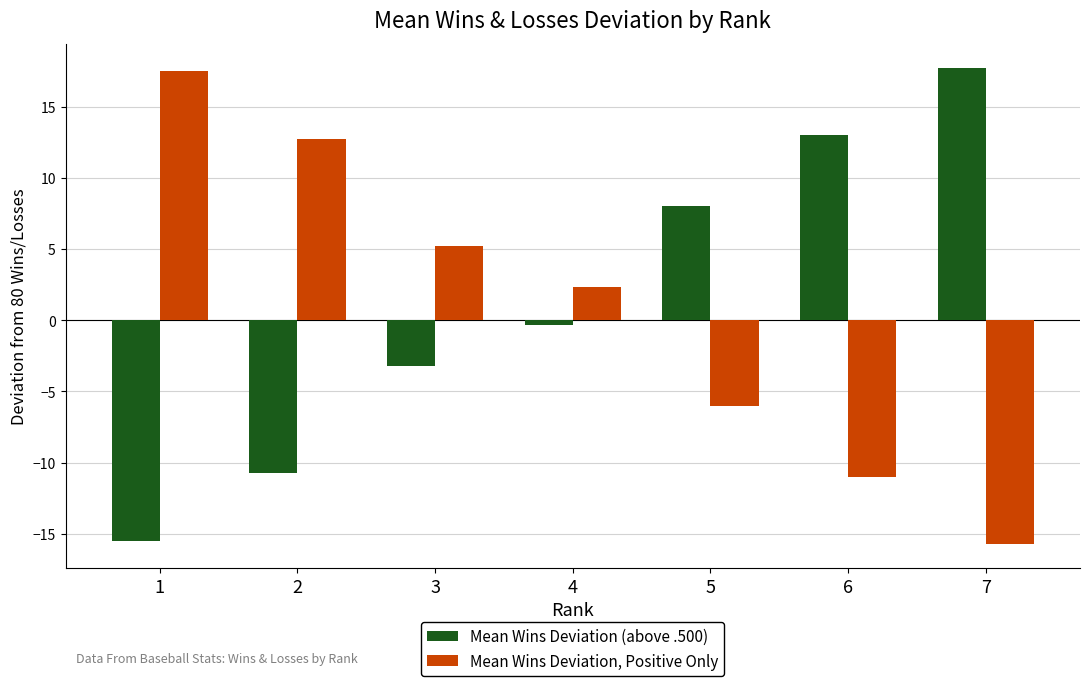

Rank the series by their maximum value, from highest to lowest.

Mean Wins Deviation (above .500), Mean Wins Deviation, Positive Only